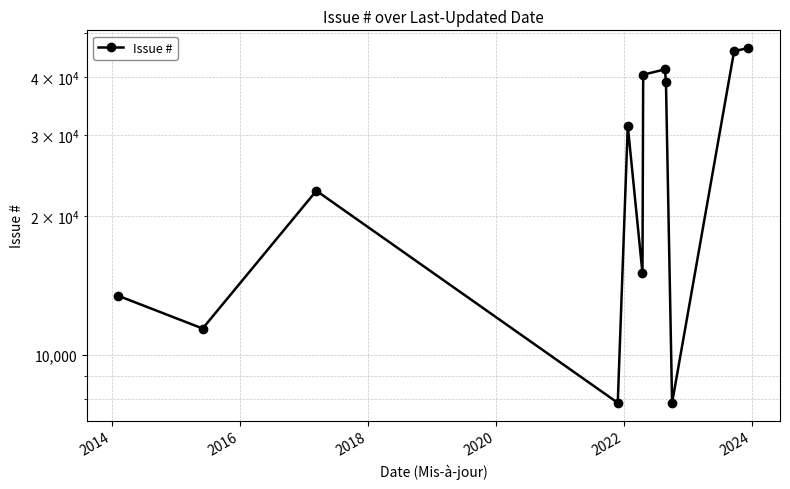

True or false: the data shows 13031 at 2016.

False